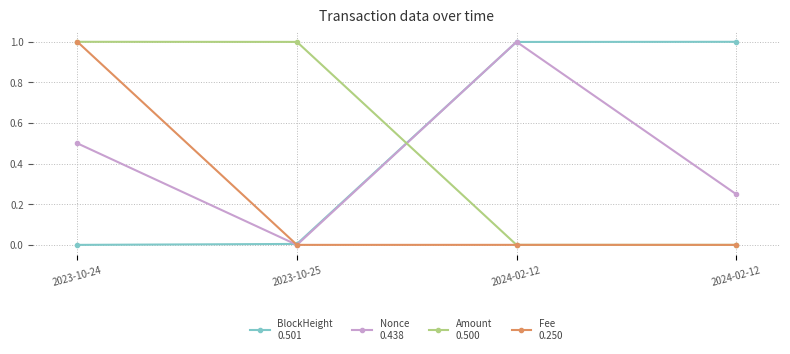

Is this an area chart (filled region under the line)?

No